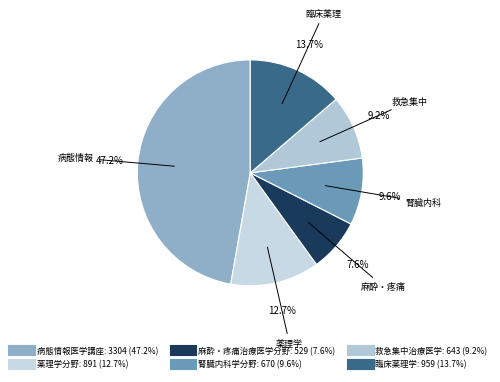

To the nearest percent, what is the average slice percentage?

17%